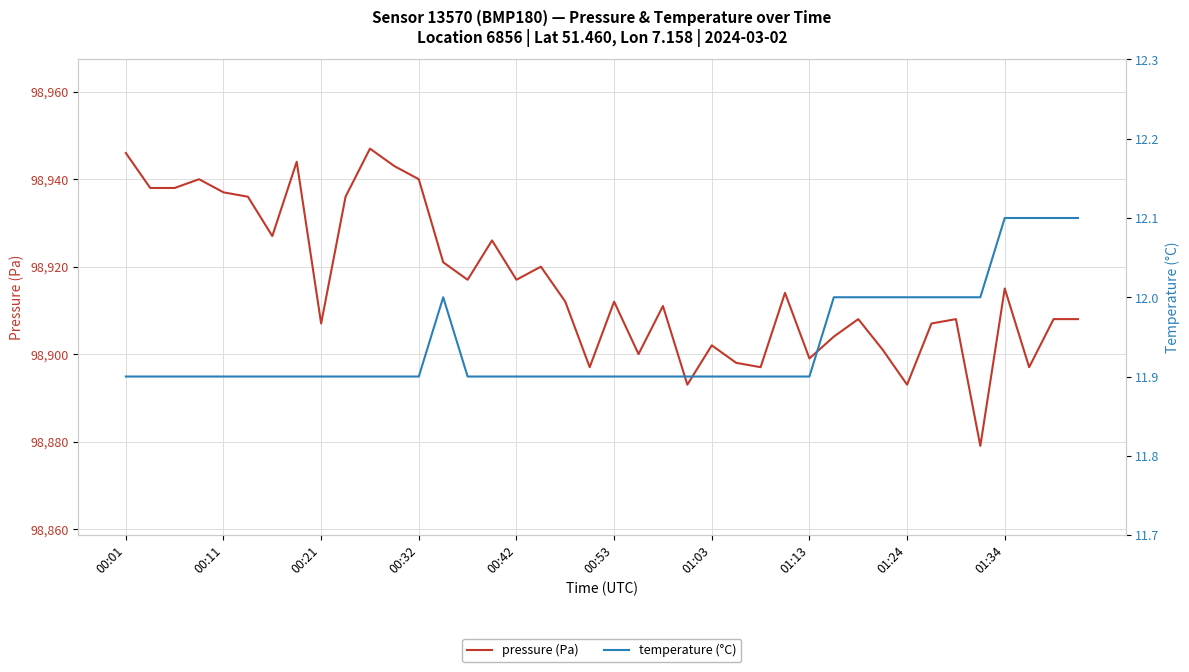

Does the chart display data point markers on the line(s)?

No